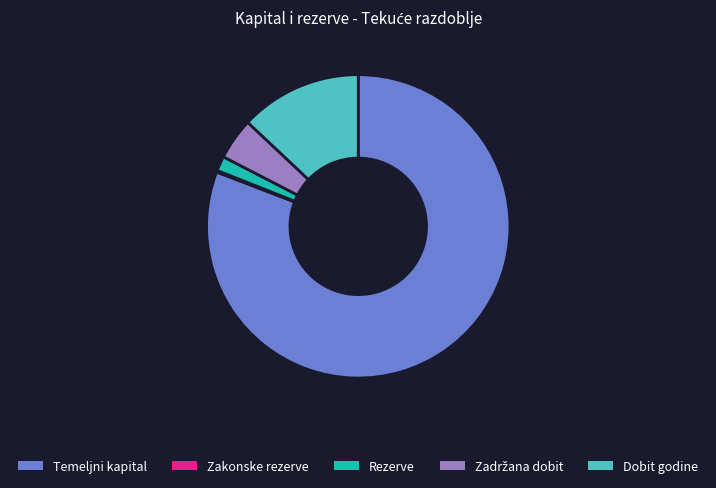

Does any single category account for the majority?

Yes